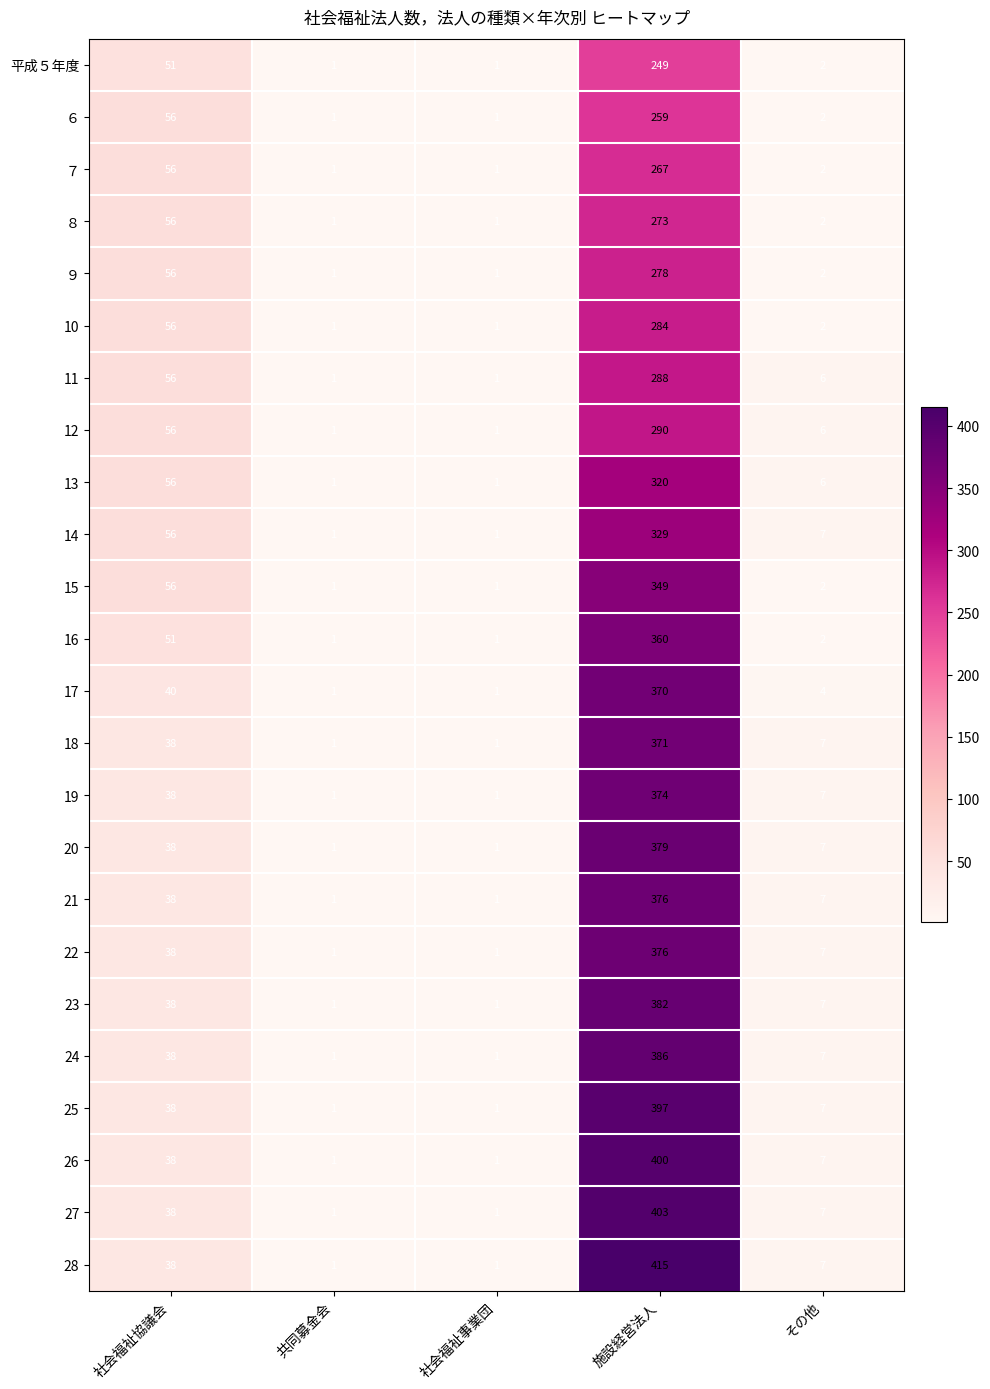

Which series has the largest total across all categories?

28